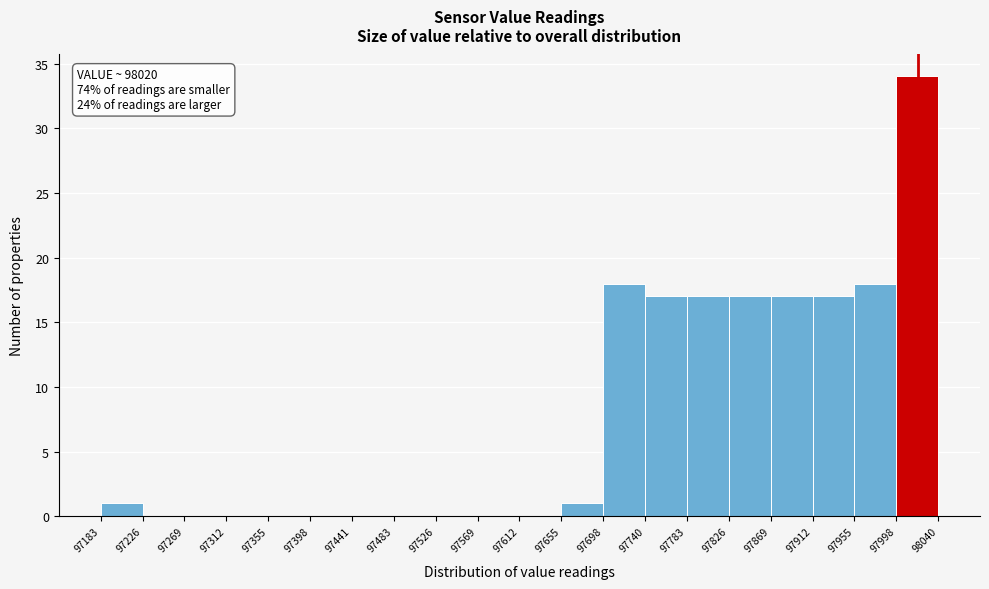

Which range on the x-axis has the tallest bar?

97998 to 98040